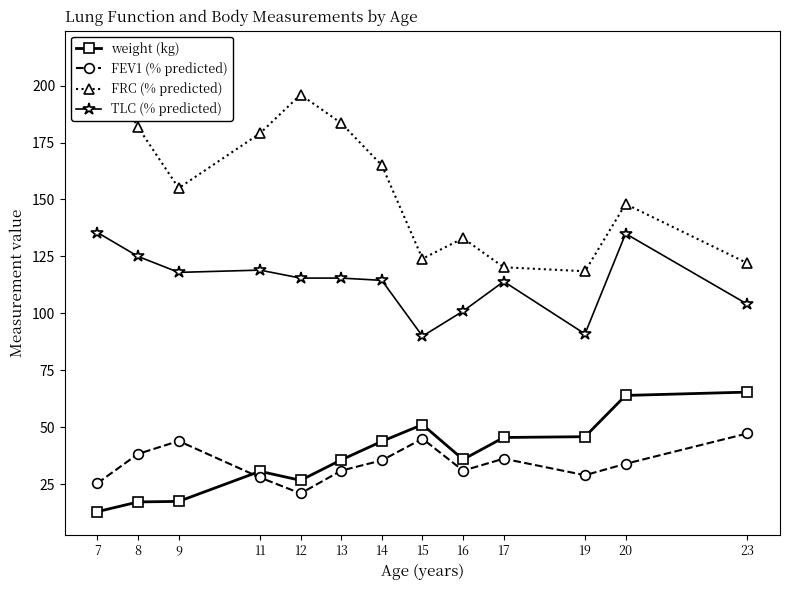

True or false: weight (kg) and FRC (% predicted) cross at least once.

False